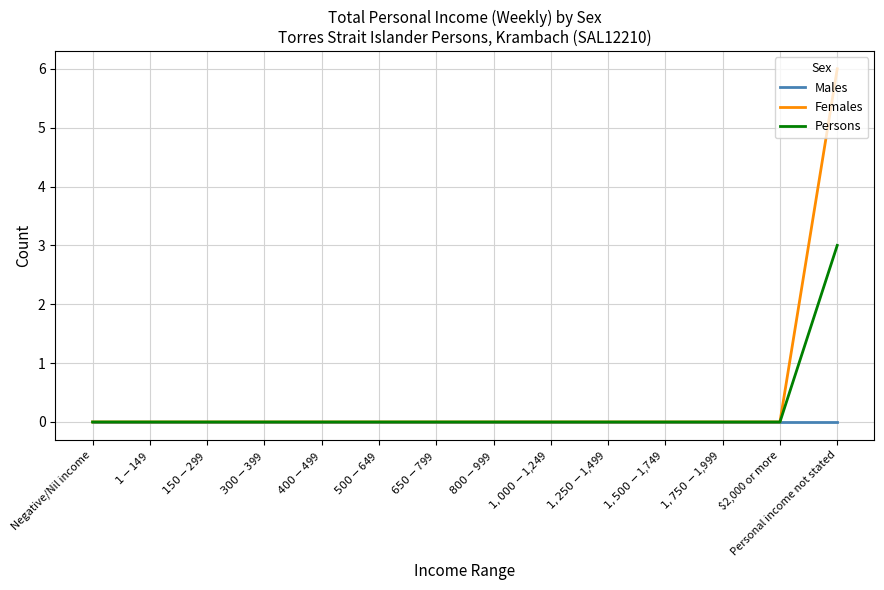

Count the number of data series in this chart.

3